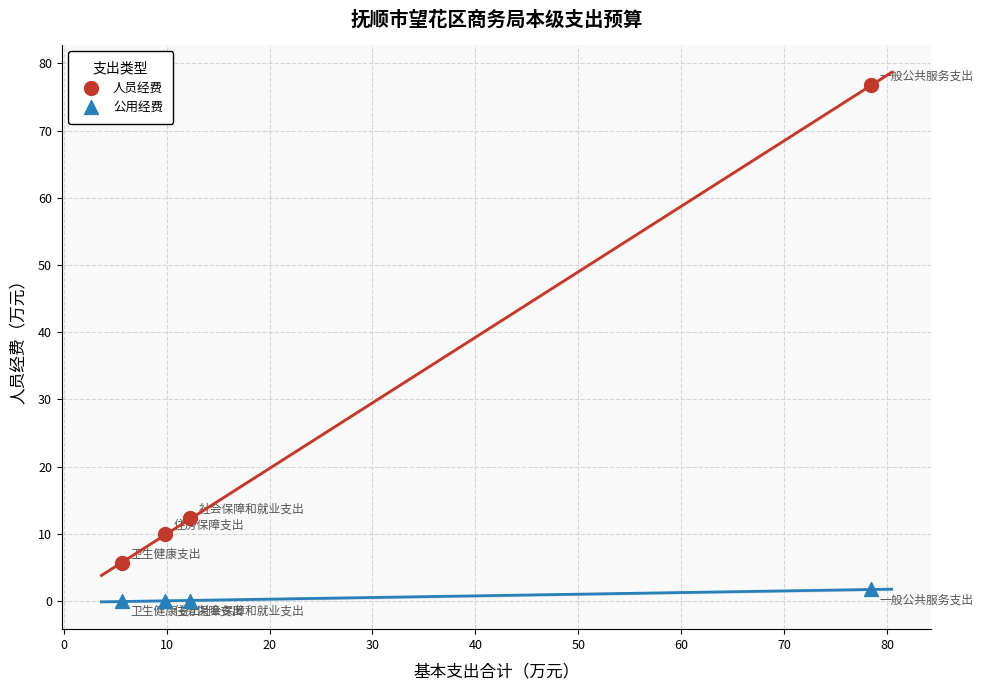

Across all series, what Y value is closest to 38?

12.3